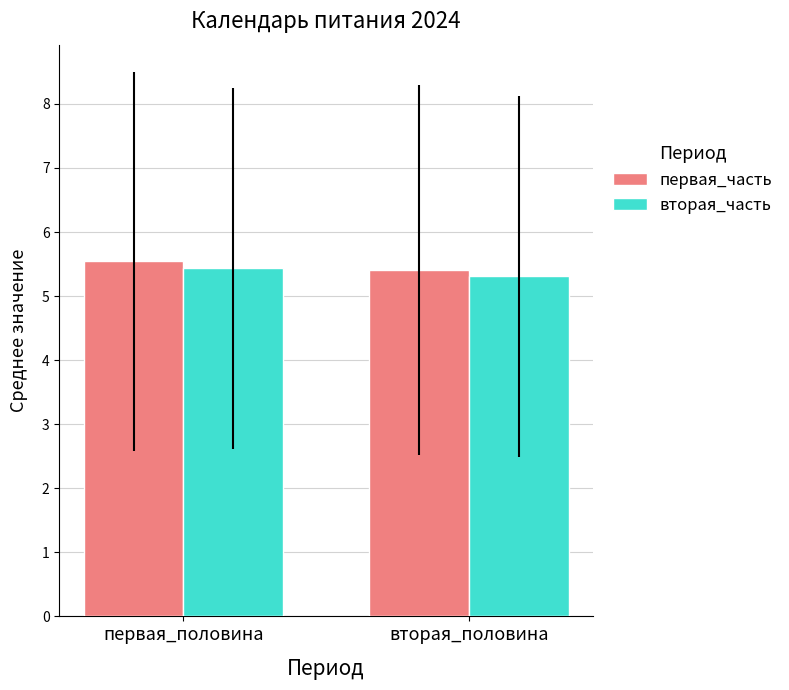

Reading right to left, what are all the values shown in this chart?

первая_часть: вторая_половина=5.4	первая_половина=5.5
вторая_часть: вторая_половина=5.3	первая_половина=5.4